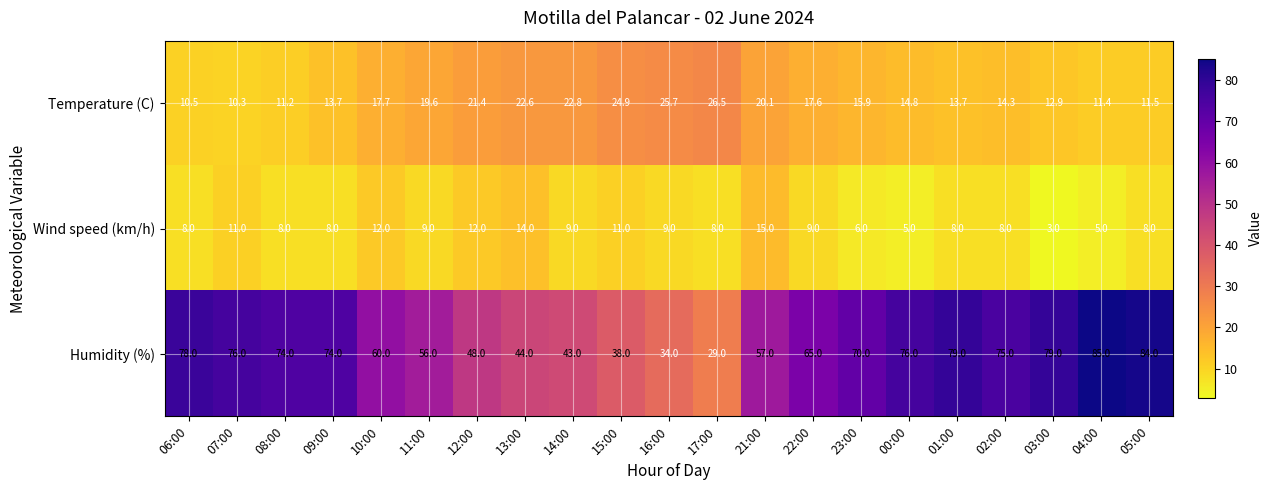

What is the difference between the second highest and minimum values in the Temperature (C) series?

15.4